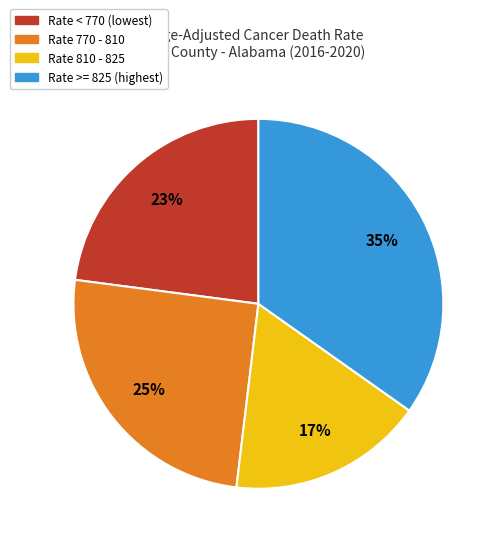

How many segments does this pie chart have?

4